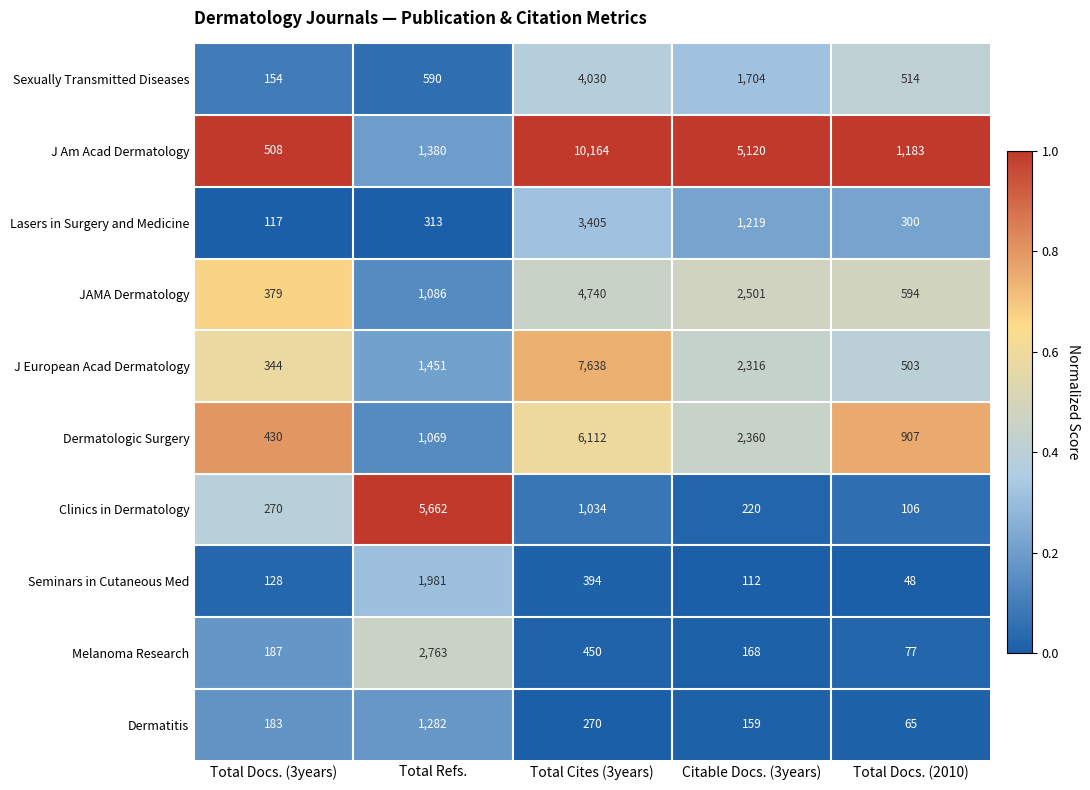

Which series has the widest spread of values?

J Am Acad Dermatology